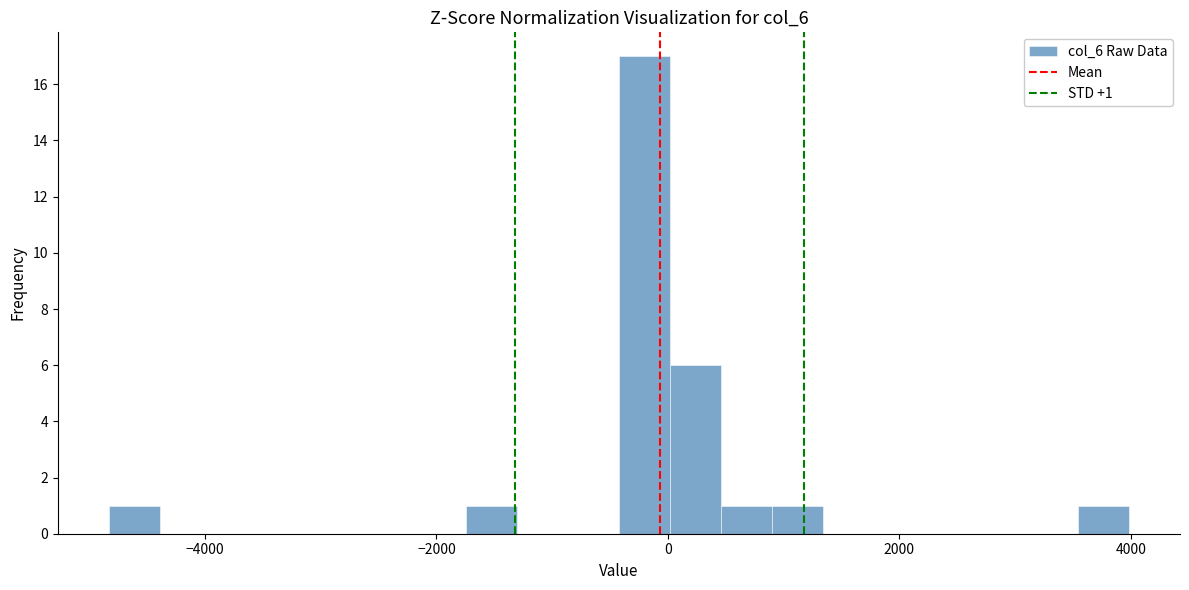

Around what value on the x-axis is the tallest bar? Give the approximate position of its centre, as read against the axis.

-200